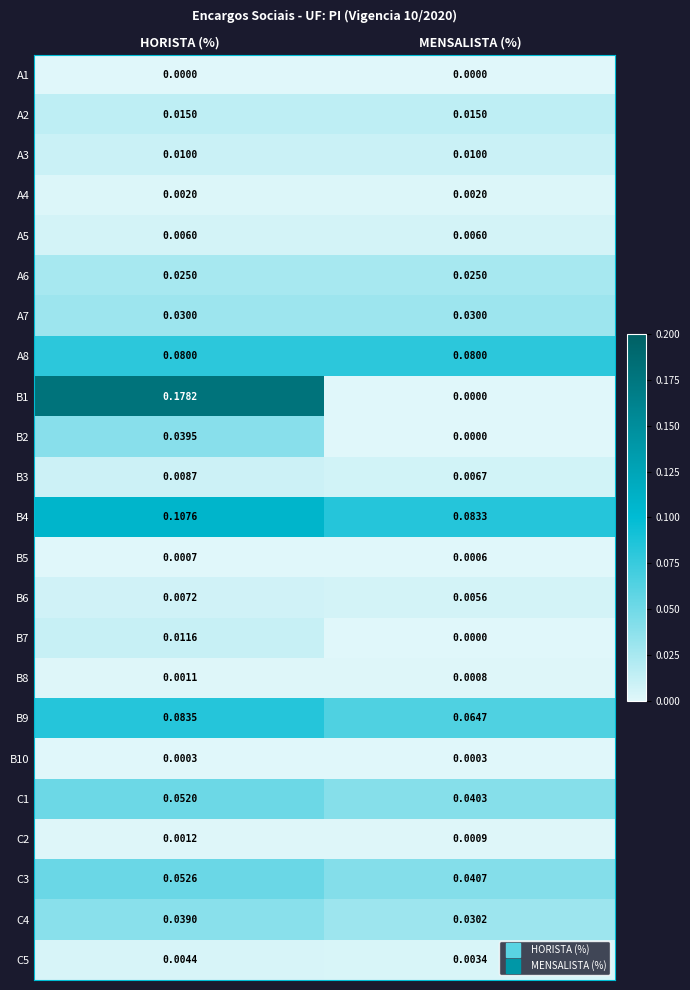

Where is C2 nearest to the value 0?

MENSALISTA (%)